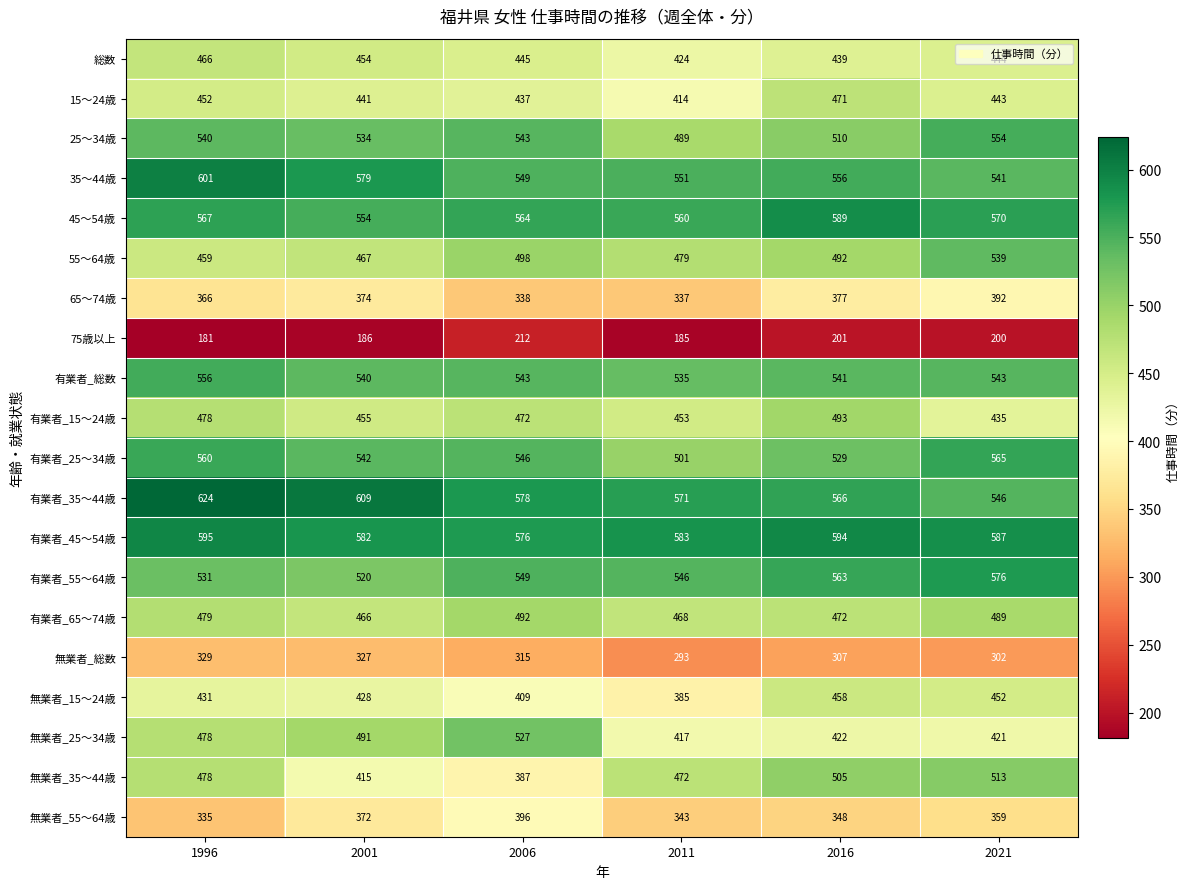

Which series changed the most between 2011 and 2021?

無業者_15～24歳